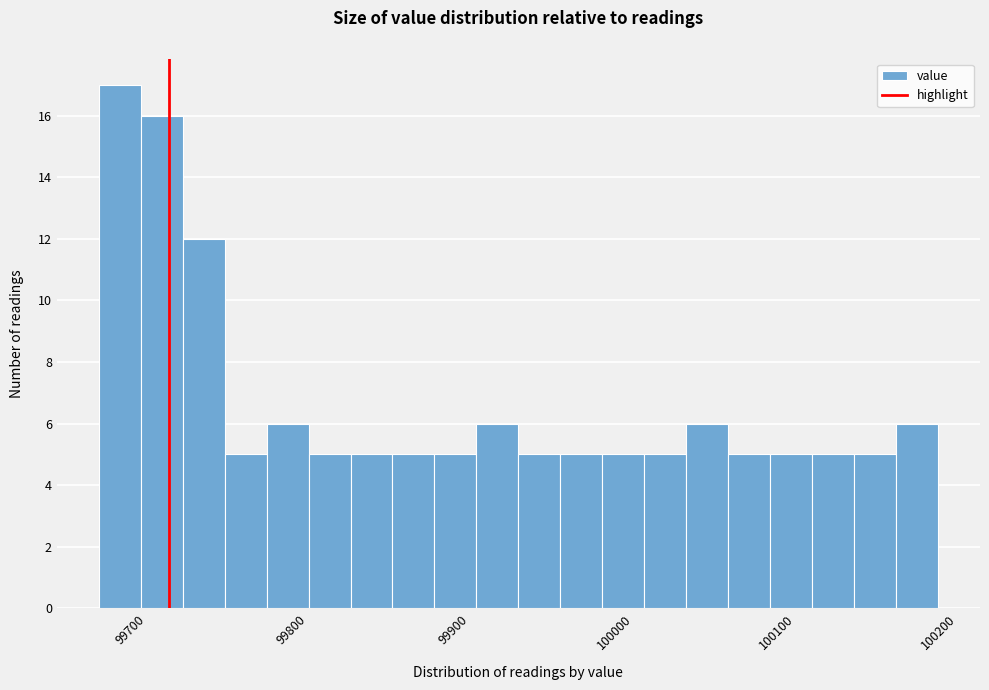

Read against the x-axis, roughly where is the centre of the tallest bar?

99690